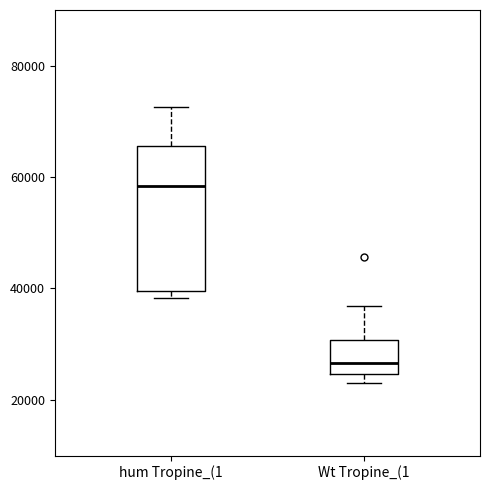

Reading left to right, read every box against the y-axis: the position of its median line, the range the box covers, and the ends of its whiskers. The values are not printed on the chart, so give them approximately, as read against the axis.

hum Tropine_(1: median 58000, box 40000 to 66000, whiskers 38000 to 72000
Wt Tropine_(1: median 26000, box 24000 to 30000, whiskers 22000 to 36000